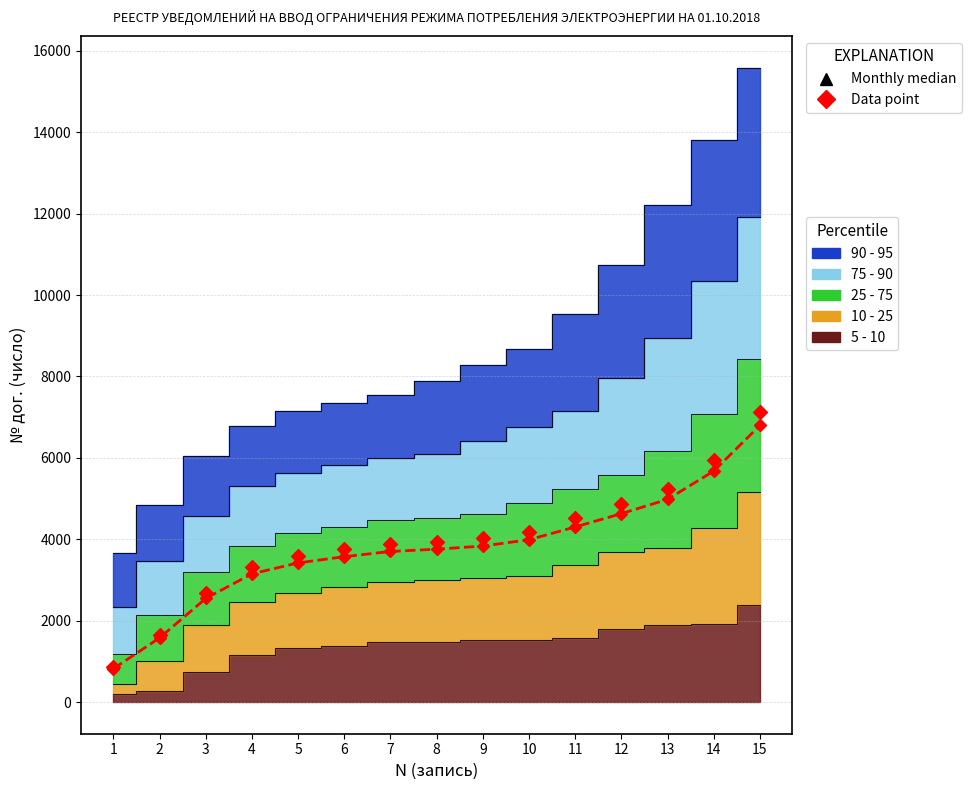

Is the value of Monthly median at 6 greater than the value of Data point at 3?

Yes